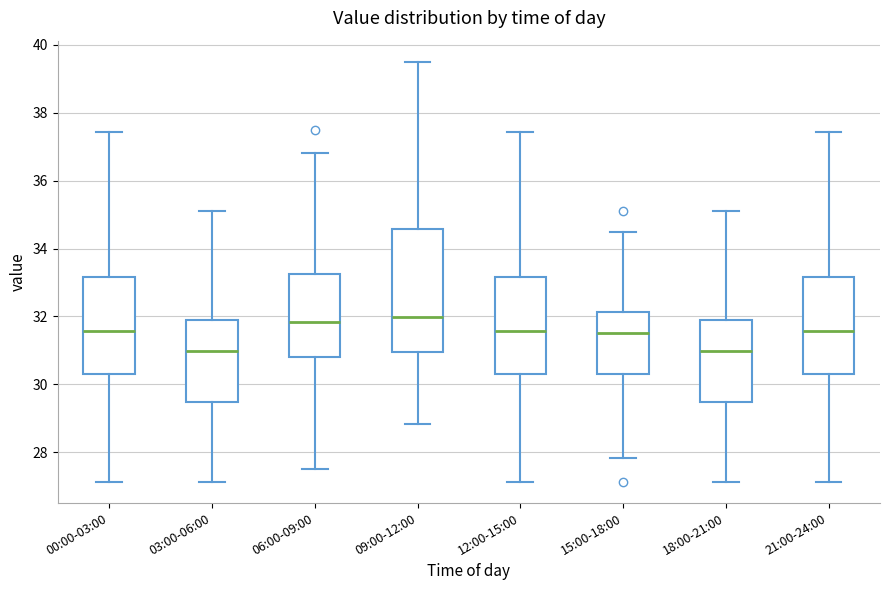

Reading left to right, transcribe this box plot: for each box, give where its median line is, the range the box spans, and where its two whiskers end, as read against the y-axis. The values are not printed on the chart, so give them approximately, as read against the axis.

00:00-03:00: median 31.6, box 30.4 to 33.2, whiskers 27.2 to 37.4
03:00-06:00: median 31.0, box 29.4 to 32.0, whiskers 27.2 to 35.2
06:00-09:00: median 31.8, box 30.8 to 33.2, whiskers 27.6 to 36.8
09:00-12:00: median 32.0, box 31.0 to 34.6, whiskers 28.8 to 39.6
12:00-15:00: median 31.6, box 30.4 to 33.2, whiskers 27.2 to 37.4
15:00-18:00: median 31.6, box 30.4 to 32.2, whiskers 27.8 to 34.6
18:00-21:00: median 31.0, box 29.4 to 32.0, whiskers 27.2 to 35.2
21:00-24:00: median 31.6, box 30.4 to 33.2, whiskers 27.2 to 37.4